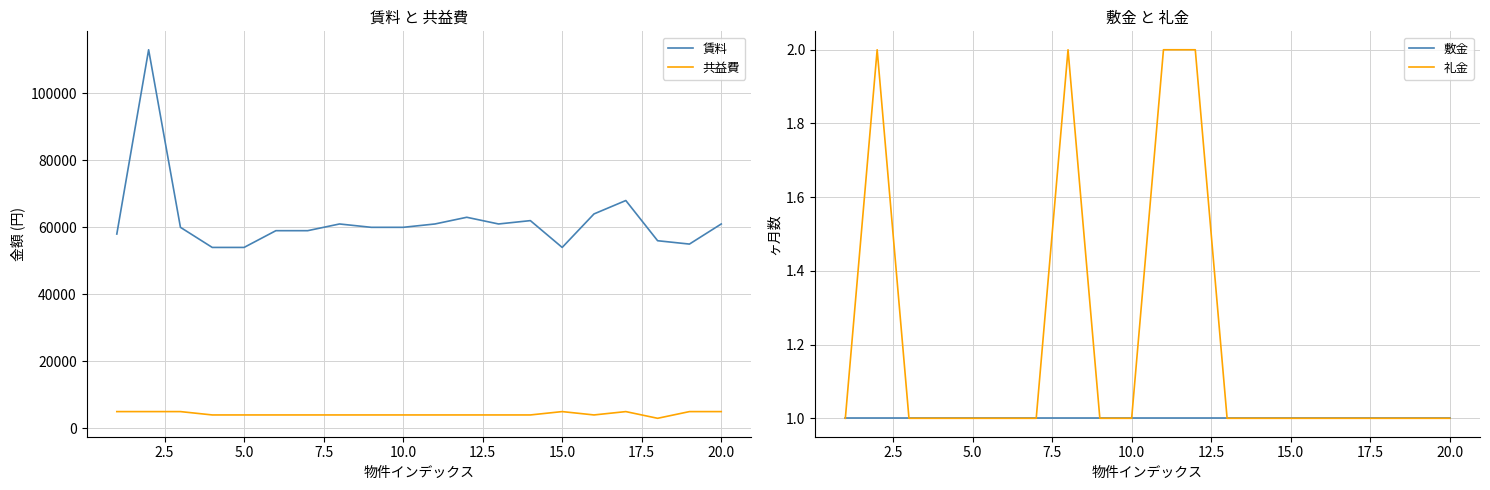

How many interior local peaks does the 共益費 series have?

2